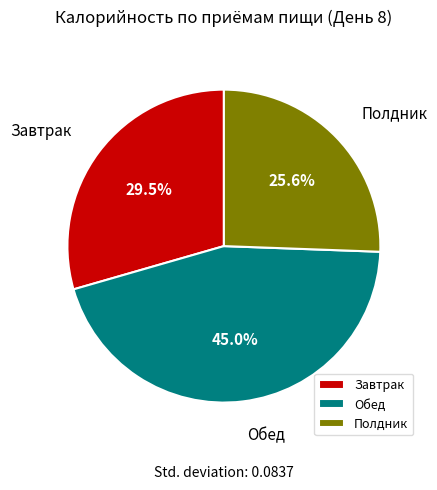

Between Обед and Полдник, which is larger?

Обед